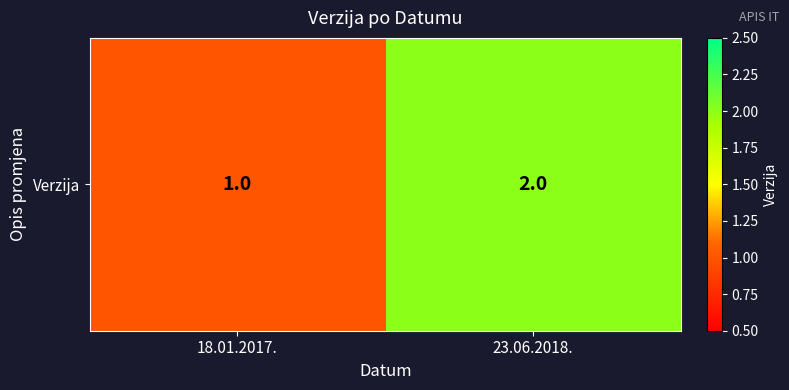

Which has a higher value, 18.01.2017. or 23.06.2018.?

23.06.2018.